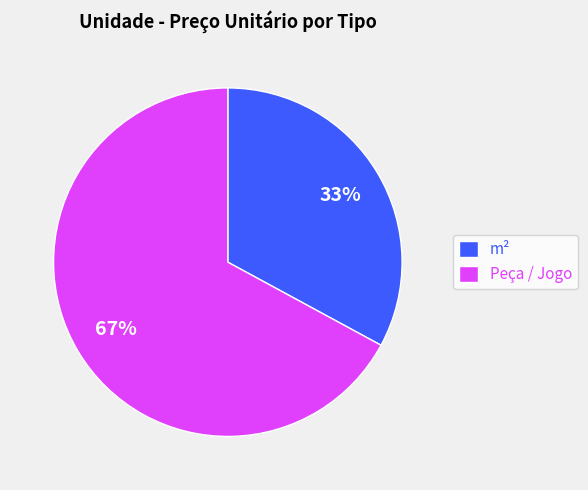

What is the smallest slice in the pie chart?

m²